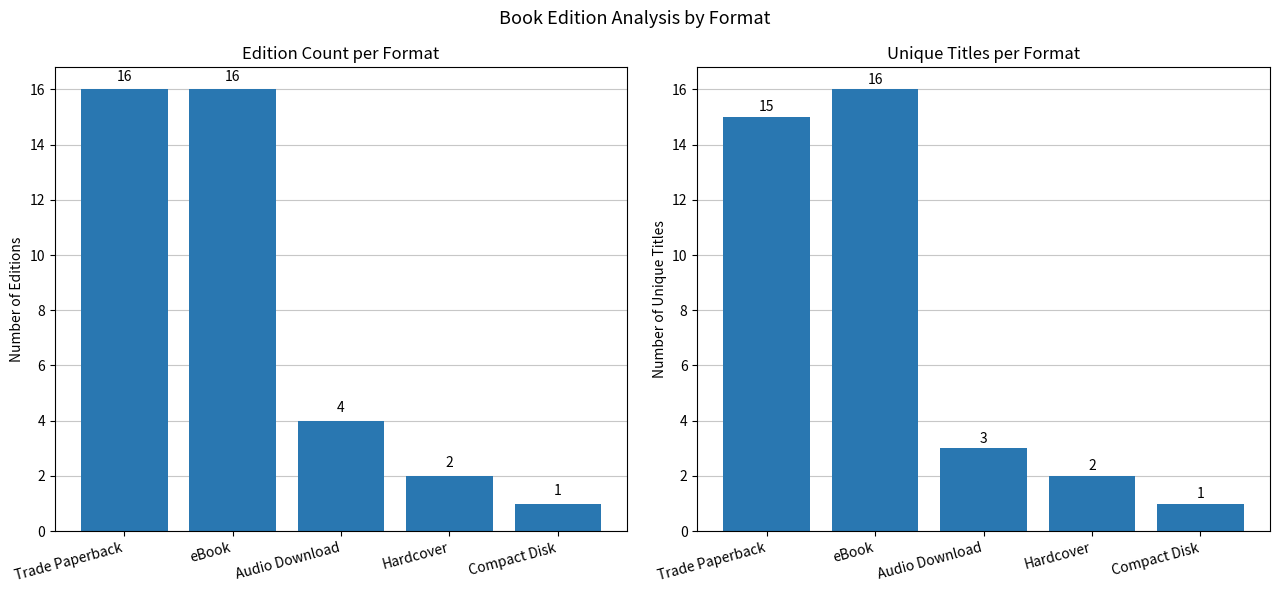

Between eBook and Audio Download, which series saw the biggest shift?

Unique Titles